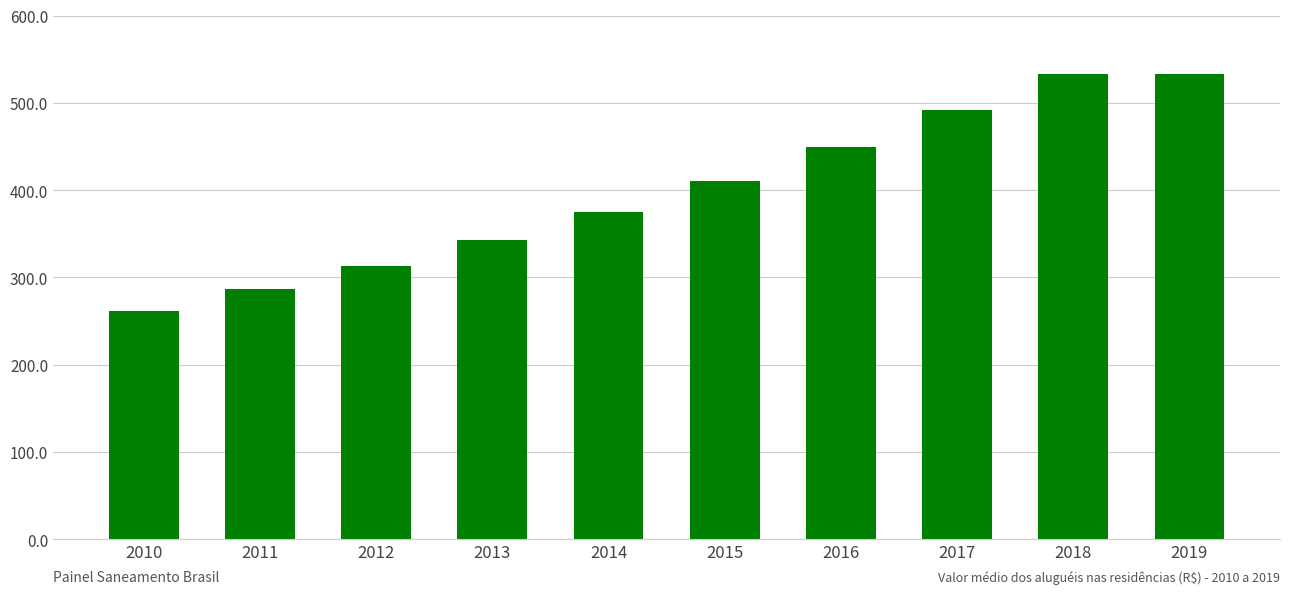

The value at 2012 is 408.2. True or false?

False